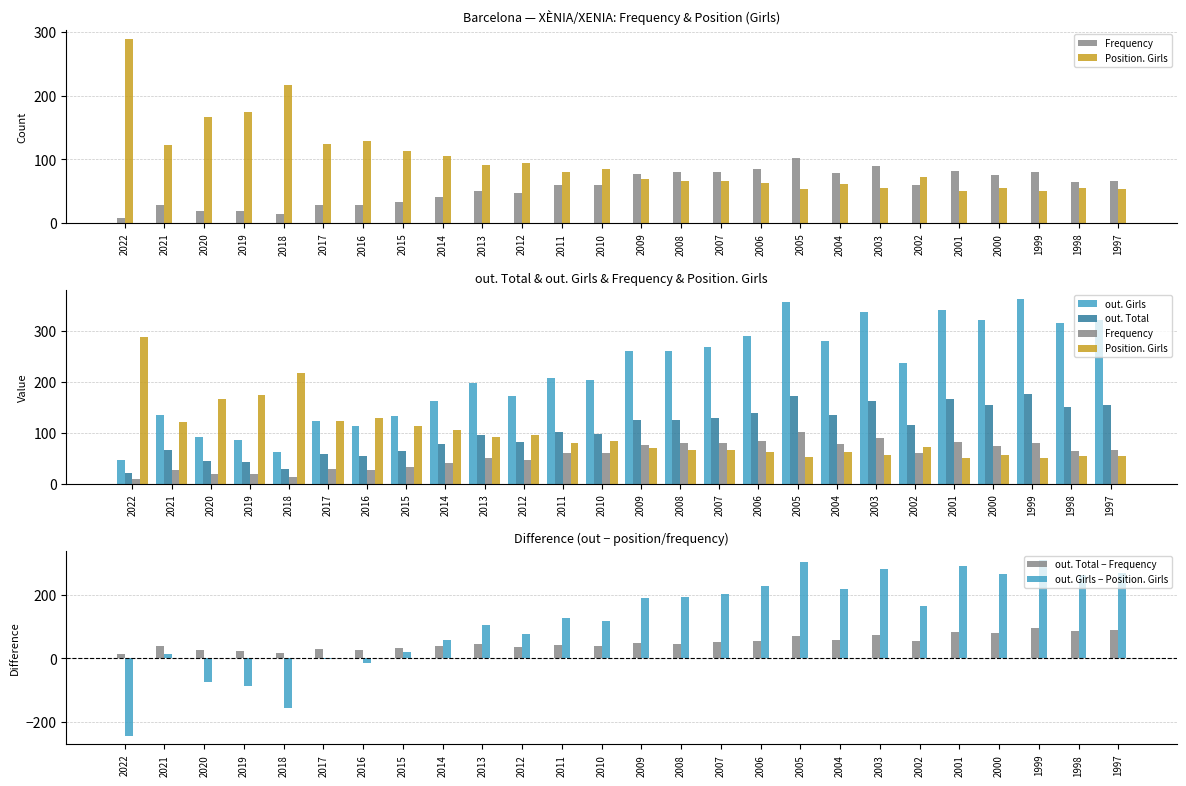

The out. Girls − Position. Girls series shows 58 at 2014. True or false?

True